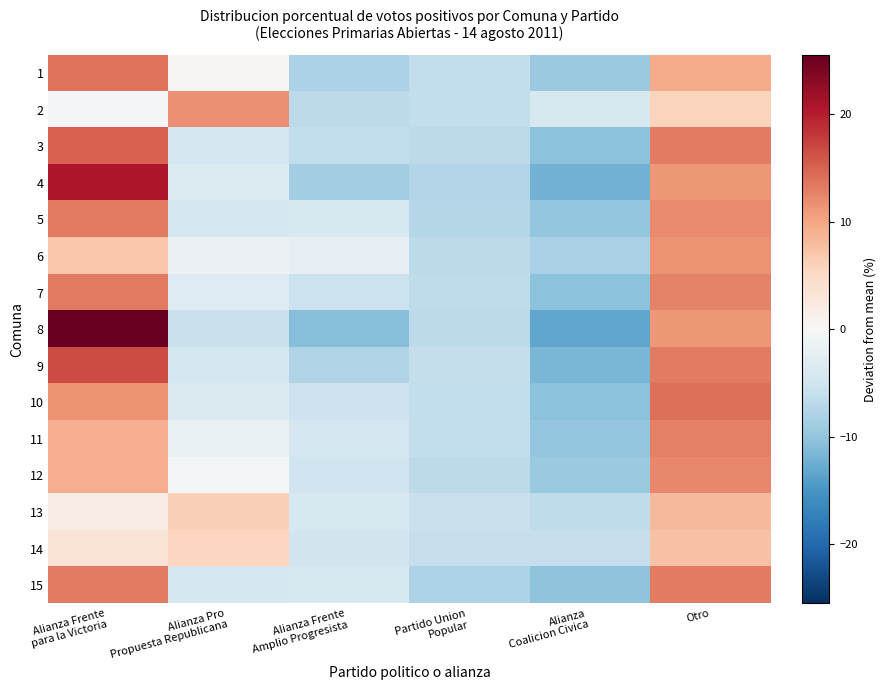

Reading left to right, extract all data points from this chart.

1: Alianza Frente
para la Victoria=13.9	Alianza Pro
Propuesta Republicana=0.4	Alianza Frente
Amplio Progresista=-8.2	Partido Union
Popular=-6.2	Alianza
Coalicion Civica=-9.4	Otro=9.5
2: Alianza Frente
para la Victoria=-0.4	Alianza Pro
Propuesta Republicana=11.6	Alianza Frente
Amplio Progresista=-6.6	Partido Union
Popular=-6.3	Alianza
Coalicion Civica=-4.0	Otro=5.8
3: Alianza Frente
para la Victoria=15.1	Alianza Pro
Propuesta Republicana=-4.6	Alianza Frente
Amplio Progresista=-6.4	Partido Union
Popular=-6.7	Alianza
Coalicion Civica=-10.5	Otro=13.0
4: Alianza Frente
para la Victoria=20.6	Alianza Pro
Propuesta Republicana=-3.4	Alianza Frente
Amplio Progresista=-8.6	Partido Union
Popular=-7.4	Alianza
Coalicion Civica=-12.1	Otro=11.0
5: Alianza Frente
para la Victoria=13.2	Alianza Pro
Propuesta Republicana=-4.3	Alianza Frente
Amplio Progresista=-4.0	Partido Union
Popular=-7.2	Alianza
Coalicion Civica=-9.8	Otro=12.1
6: Alianza Frente
para la Victoria=7.1	Alianza Pro
Propuesta Republicana=-1.4	Alianza Frente
Amplio Progresista=-2.1	Partido Union
Popular=-6.6	Alianza
Coalicion Civica=-8.4	Otro=11.4
7: Alianza Frente
para la Victoria=13.2	Alianza Pro
Propuesta Republicana=-3.3	Alianza Frente
Amplio Progresista=-5.5	Partido Union
Popular=-6.6	Alianza
Coalicion Civica=-10.4	Otro=12.6
8: Alianza Frente
para la Victoria=25.5	Alianza Pro
Propuesta Republicana=-5.7	Alianza Frente
Amplio Progresista=-10.9	Partido Union
Popular=-6.7	Alianza
Coalicion Civica=-13.2	Otro=11.1
9: Alianza Frente
para la Victoria=16.6	Alianza Pro
Propuesta Republicana=-4.5	Alianza Frente
Amplio Progresista=-7.6	Partido Union
Popular=-6.0	Alianza
Coalicion Civica=-11.7	Otro=13.2
10: Alianza Frente
para la Victoria=11.5	Alianza Pro
Propuesta Republicana=-3.6	Alianza Frente
Amplio Progresista=-5.3	Partido Union
Popular=-6.3	Alianza
Coalicion Civica=-10.4	Otro=14.1
11: Alianza Frente
para la Victoria=9.3	Alianza Pro
Propuesta Republicana=-1.7	Alianza Frente
Amplio Progresista=-4.3	Partido Union
Popular=-6.3	Alianza
Coalicion Civica=-9.8	Otro=12.8
12: Alianza Frente
para la Victoria=9.4	Alianza Pro
Propuesta Republicana=-0.3	Alianza Frente
Amplio Progresista=-5.1	Partido Union
Popular=-6.8	Alianza
Coalicion Civica=-9.5	Otro=12.2
13: Alianza Frente
para la Victoria=1.8	Alianza Pro
Propuesta Republicana=6.0	Alianza Frente
Amplio Progresista=-4.1	Partido Union
Popular=-5.6	Alianza
Coalicion Civica=-6.4	Otro=8.3
14: Alianza Frente
para la Victoria=3.4	Alianza Pro
Propuesta Republicana=5.4	Alianza Frente
Amplio Progresista=-4.6	Partido Union
Popular=-5.8	Alianza
Coalicion Civica=-5.8	Otro=7.4
15: Alianza Frente
para la Victoria=13.2	Alianza Pro
Propuesta Republicana=-4.4	Alianza Frente
Amplio Progresista=-3.8	Partido Union
Popular=-7.8	Alianza
Coalicion Civica=-10.2	Otro=13.0